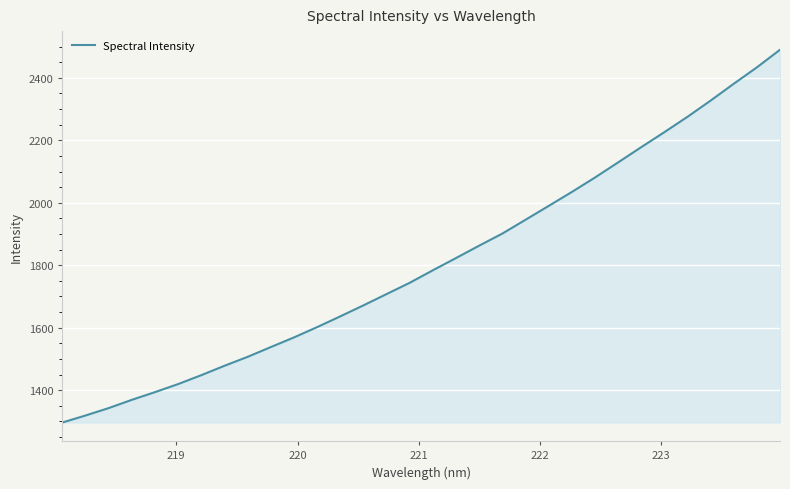

How many values are below 1784?

16